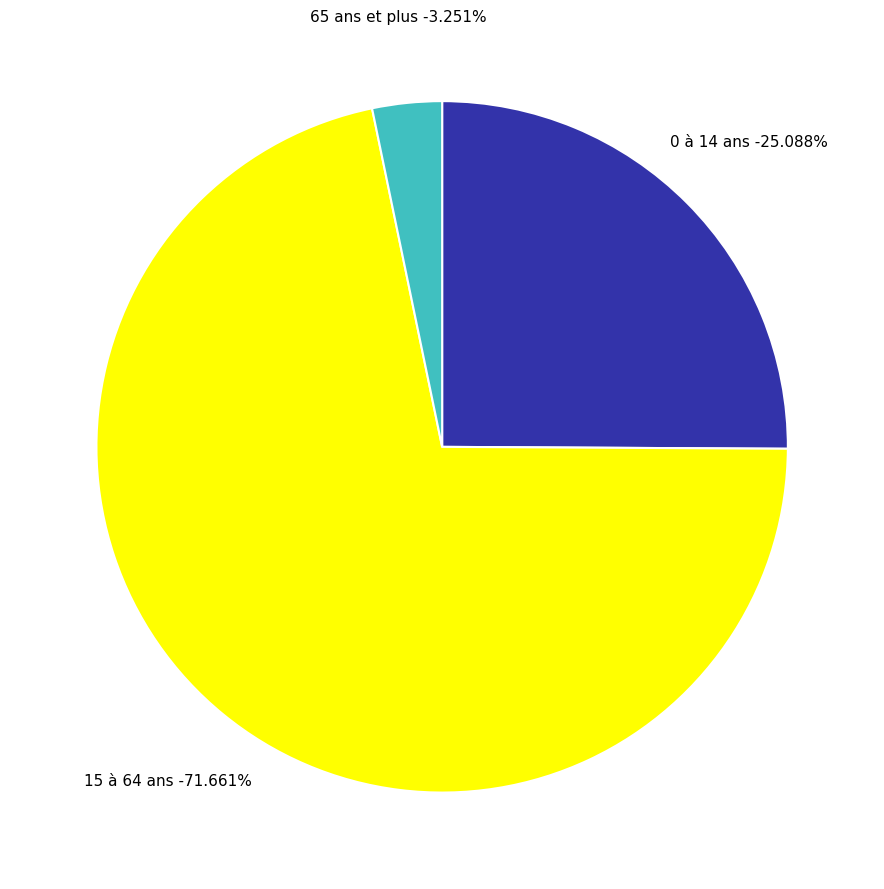

How many slices are in this pie chart?

3